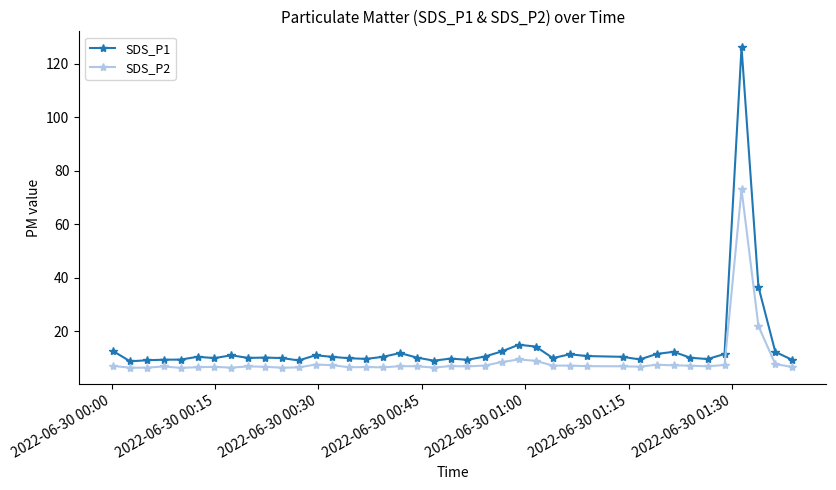

Which series has the widest spread of values?

SDS_P1